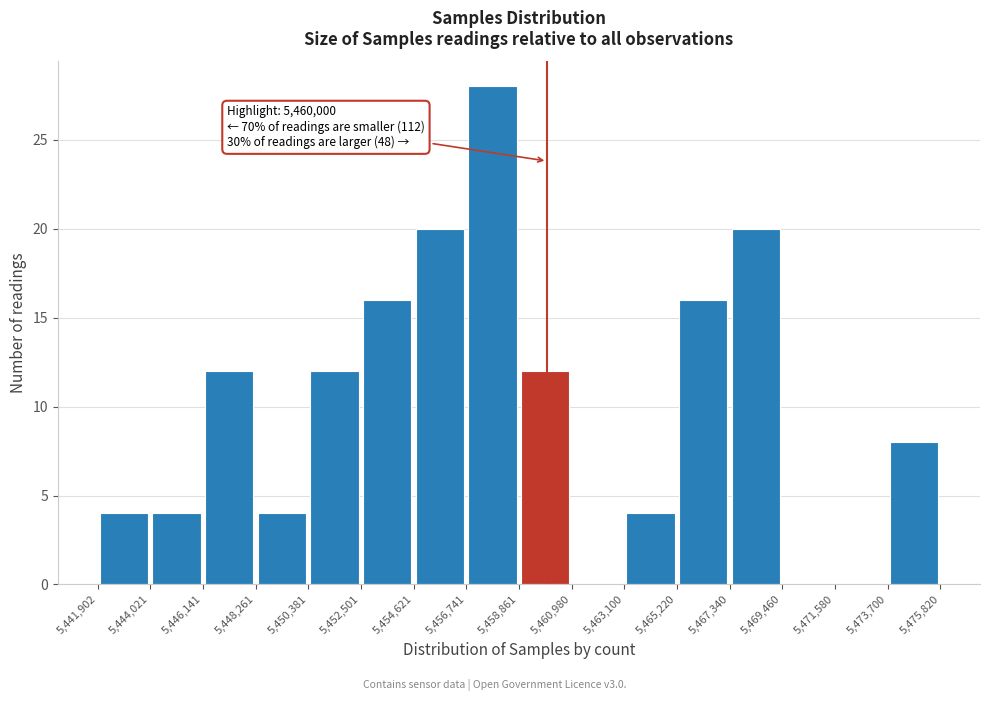

Which range on the x-axis has the tallest bar?

5,456,741 to 5,458,861